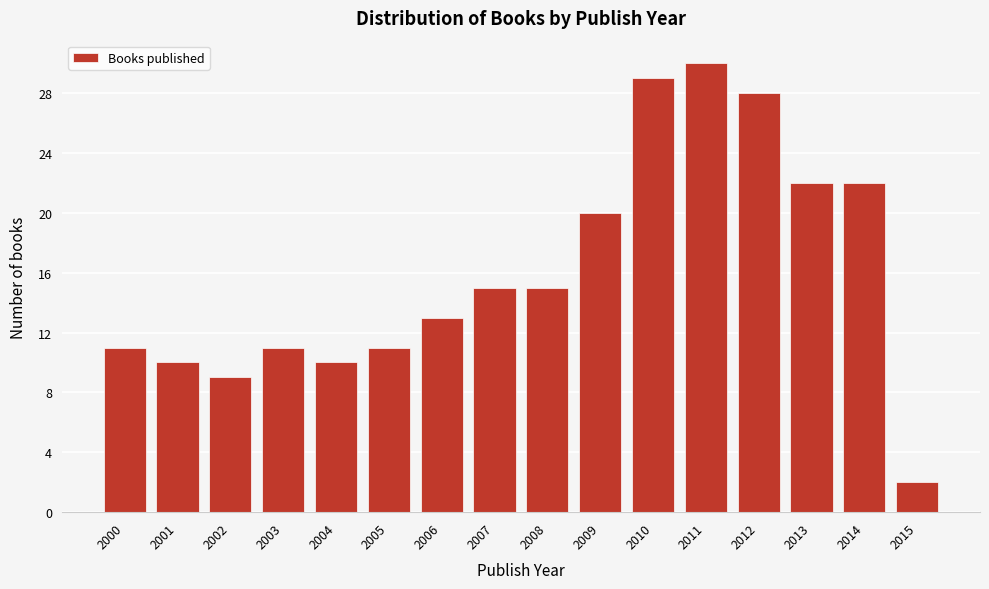

Reading right to left, list all the values displayed in this chart.

2015=2	2014=22	2013=22	2012=28	2011=30	2010=29	2009=20	2008=15	2007=15	2006=13	2005=11	2004=10	2003=11	2002=9	2001=10	2000=11